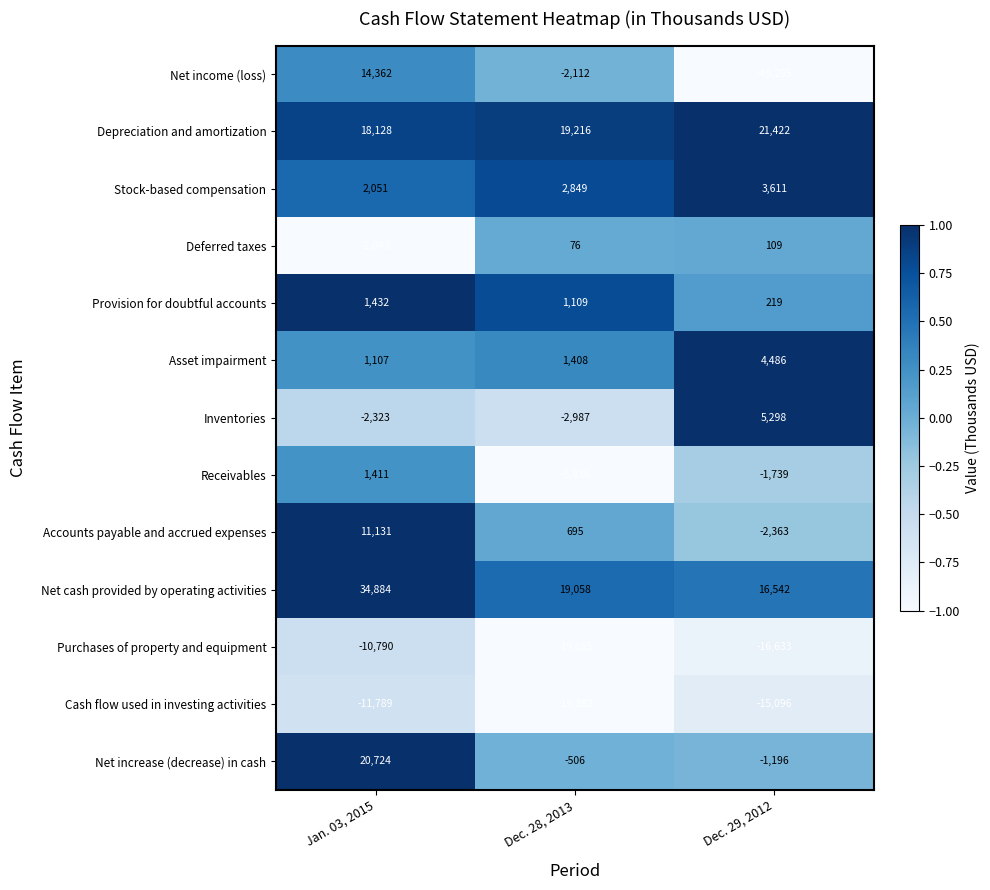

Which series has the widest spread of values?

Net income (loss)